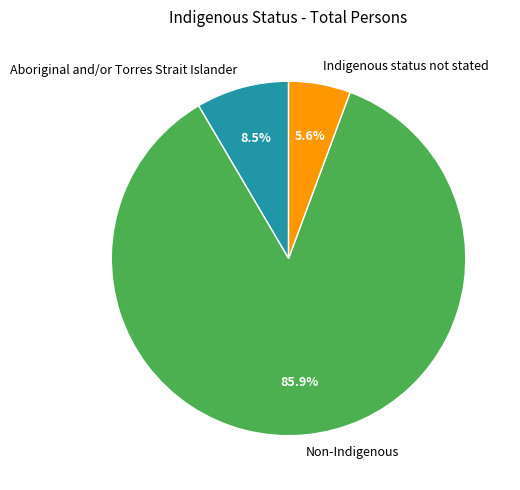

Rank the categories by value from highest to lowest.

Non-Indigenous, Aboriginal and/or Torres Strait Islander, Indigenous status not stated